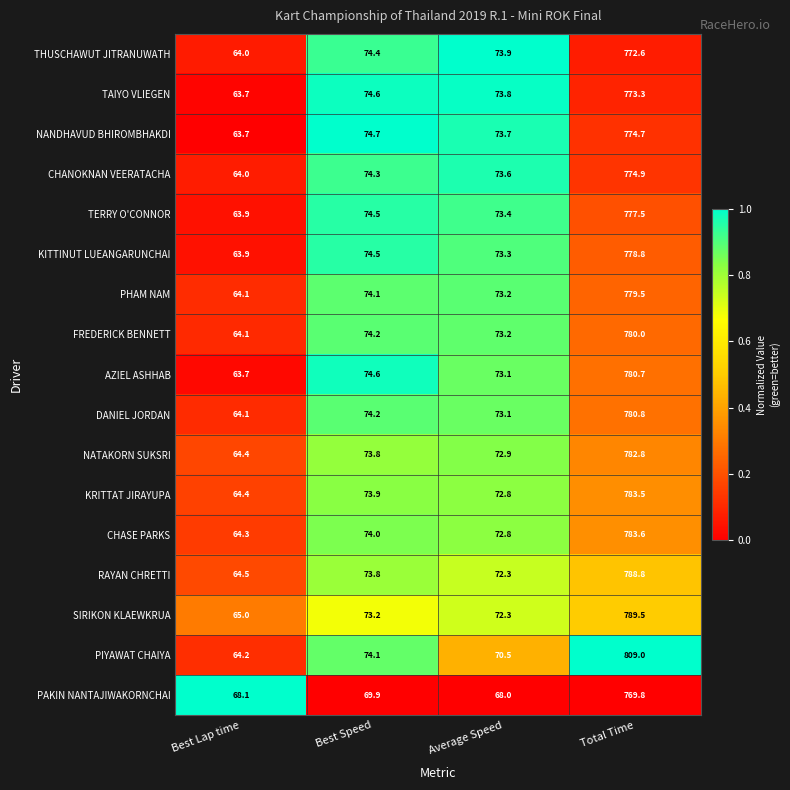

Which label corresponds to the largest value in the chart?

Total Time